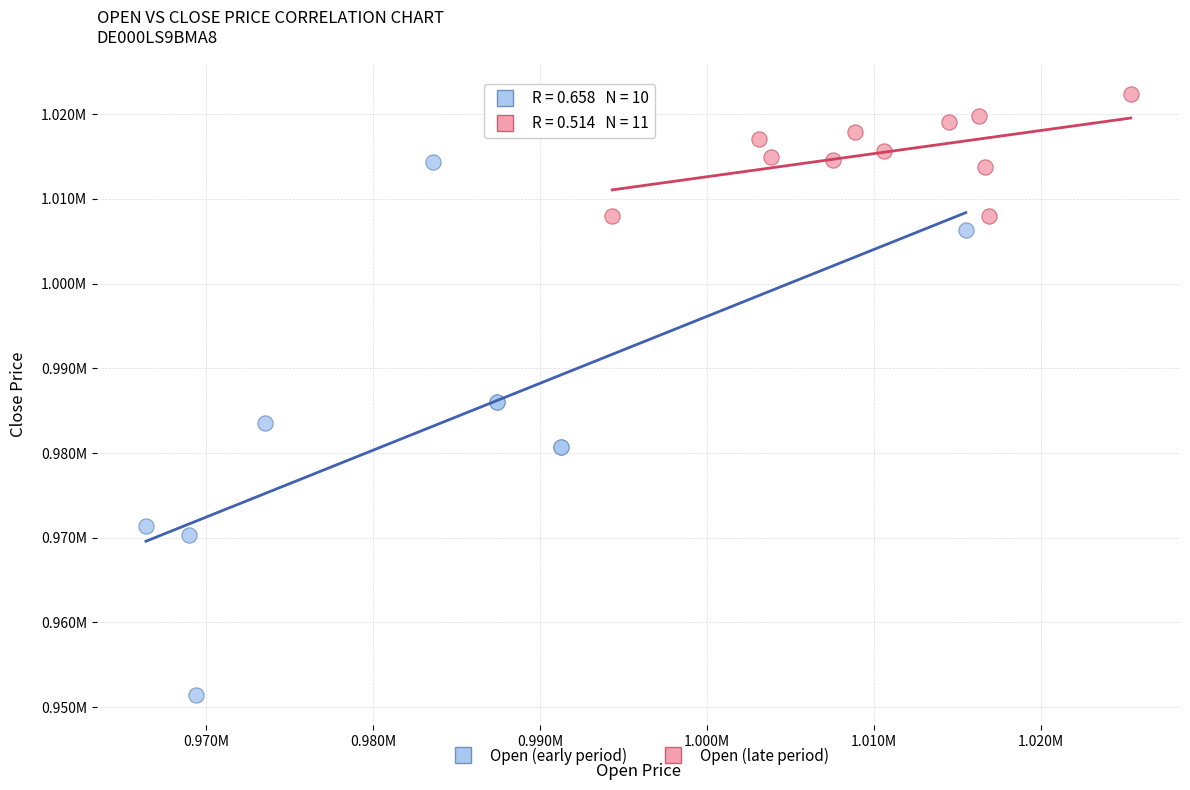

What are all the series names shown in the legend?

Open (early period), Open (late period)